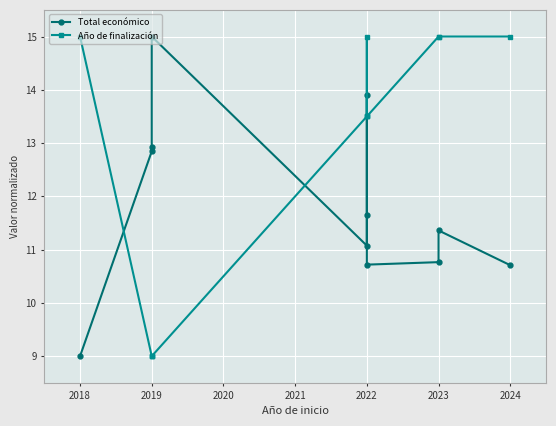

Where is the first local minimum for Total económico?

2022